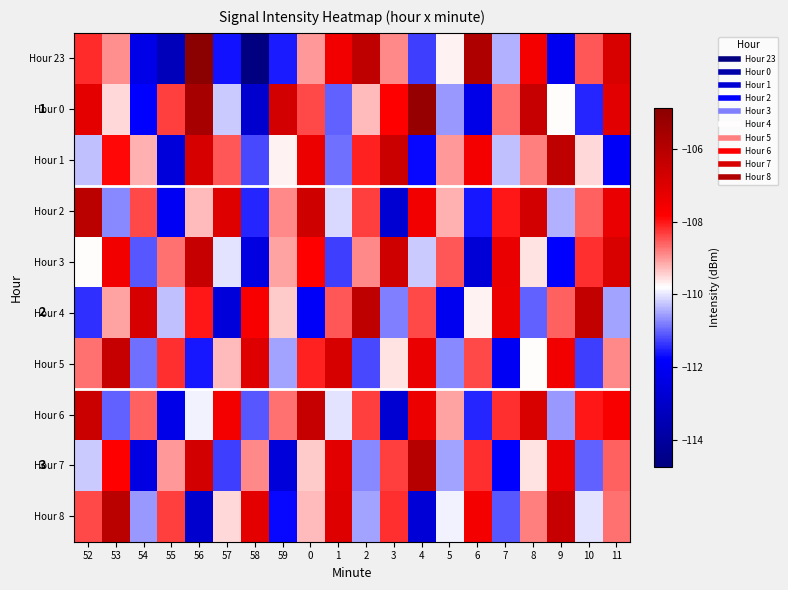

How many distinct data groups are displayed?

10